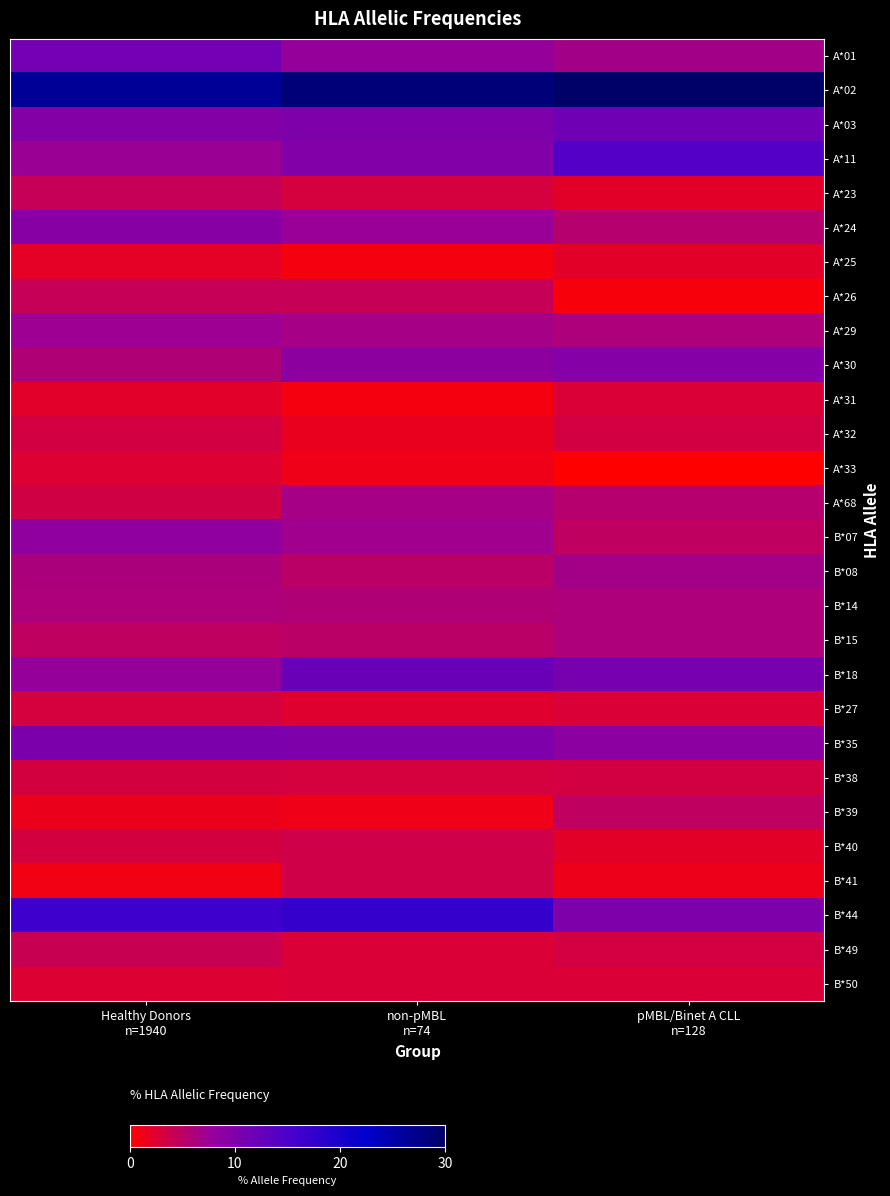

Which label corresponds to the largest value in the chart?

pMBL/Binet A CLL
n=128